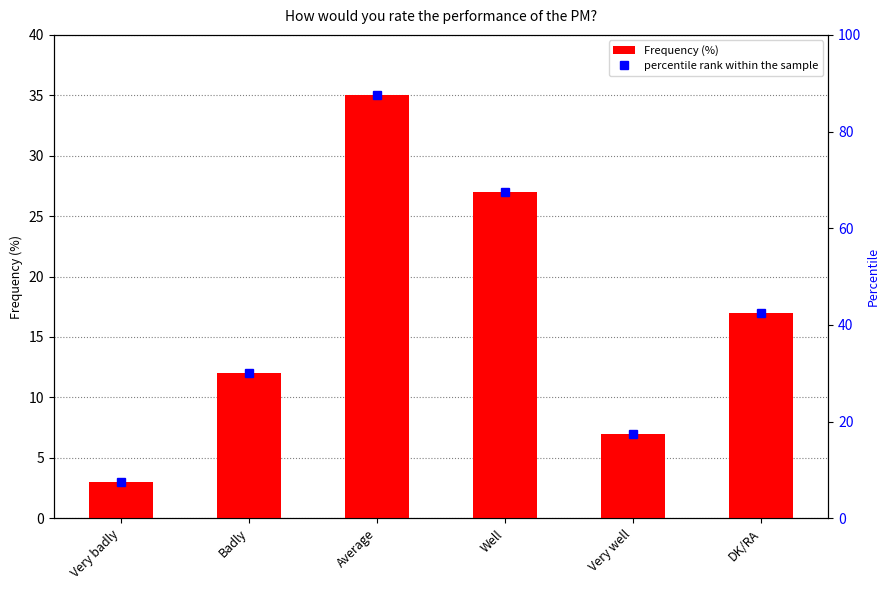

Reading left to right, list all the values displayed in this chart.

Frequency (%): Very badly=3.0	Badly=12.0	Average=35.0	Well=27.0	Very well=7.0	DK/RA=17.0
percentile rank within the sample: Very badly=7.5	Badly=30.0	Average=87.5	Well=67.5	Very well=17.5	DK/RA=42.5